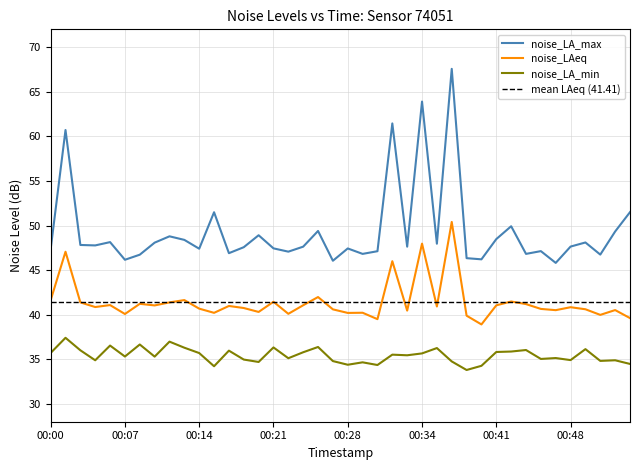

At which category is the sum across all series the highest?

00:37